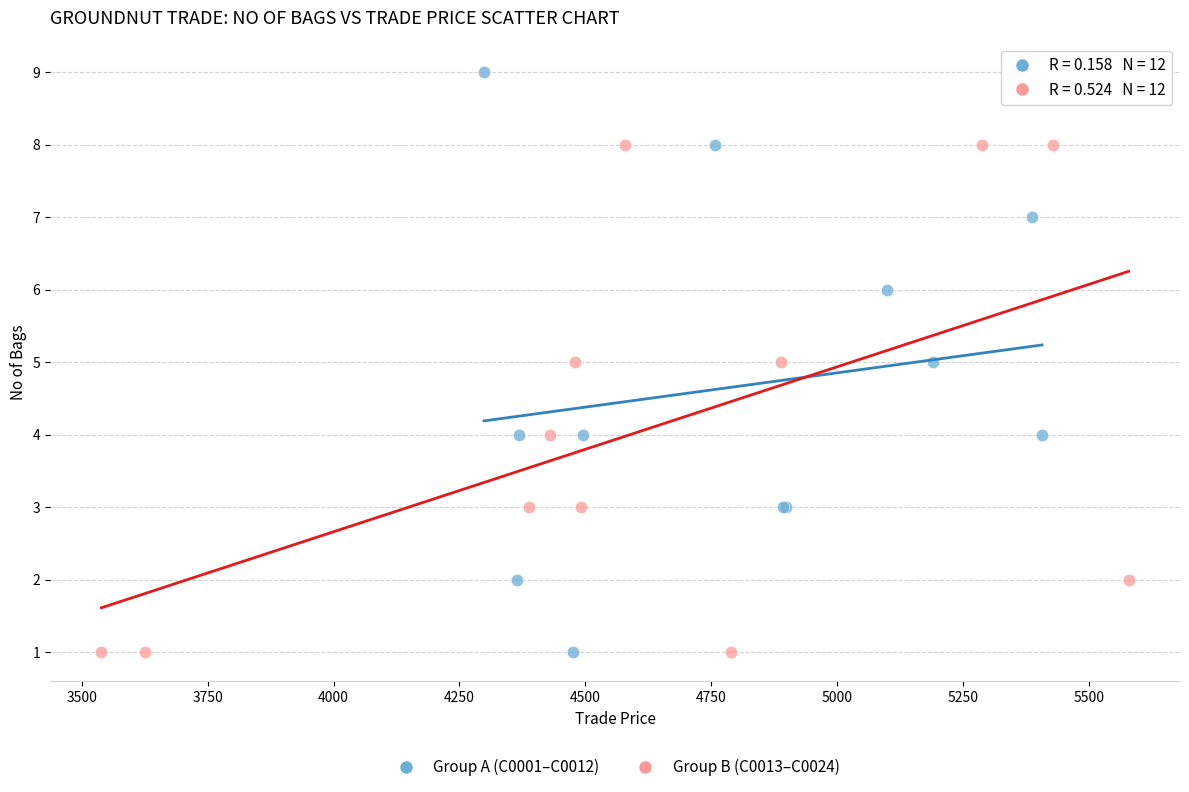

Which series has the widest spread of Y values?

Group A (C0001–C0012)